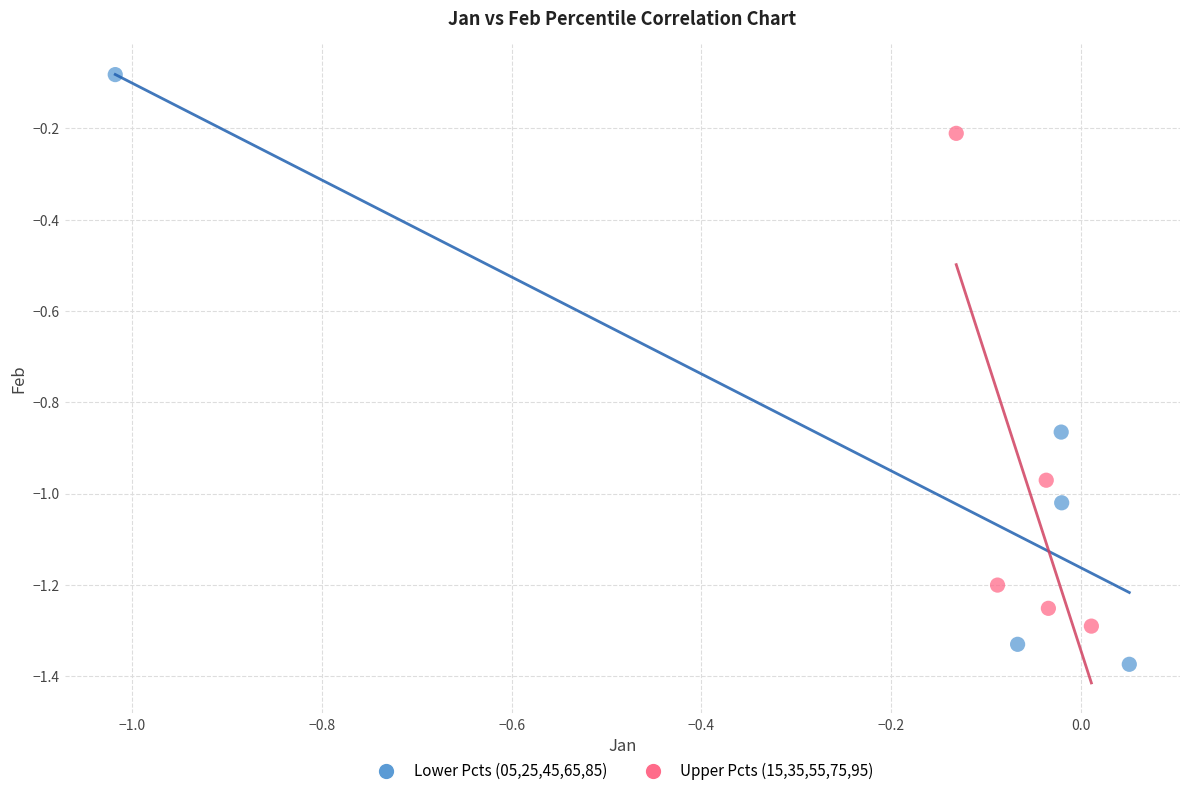

Which series has the widest spread of Y values?

Lower Pcts (05,25,45,65,85)